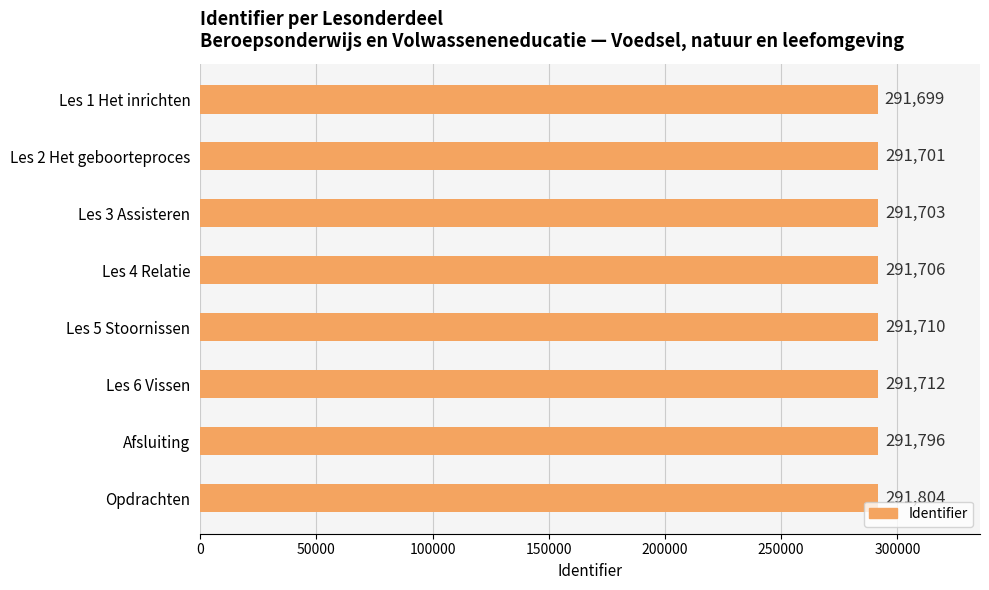

How many series are shown in this chart?

1